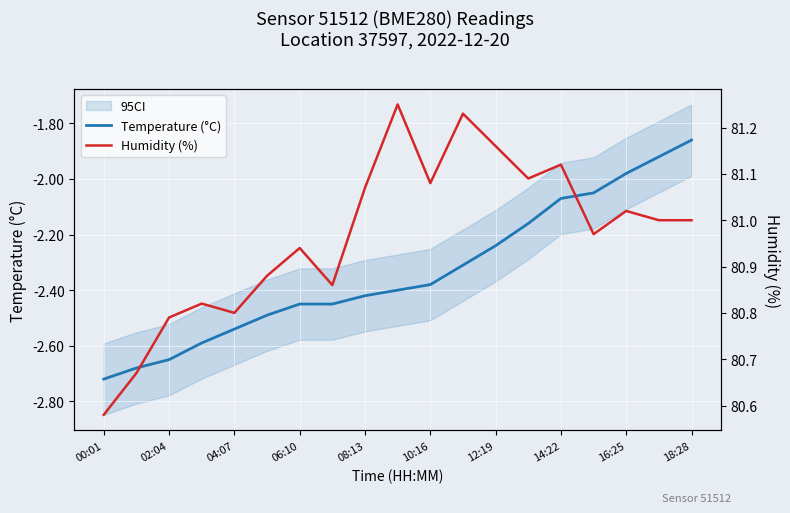

What is the average value of the Humidity (%) series?

81.0